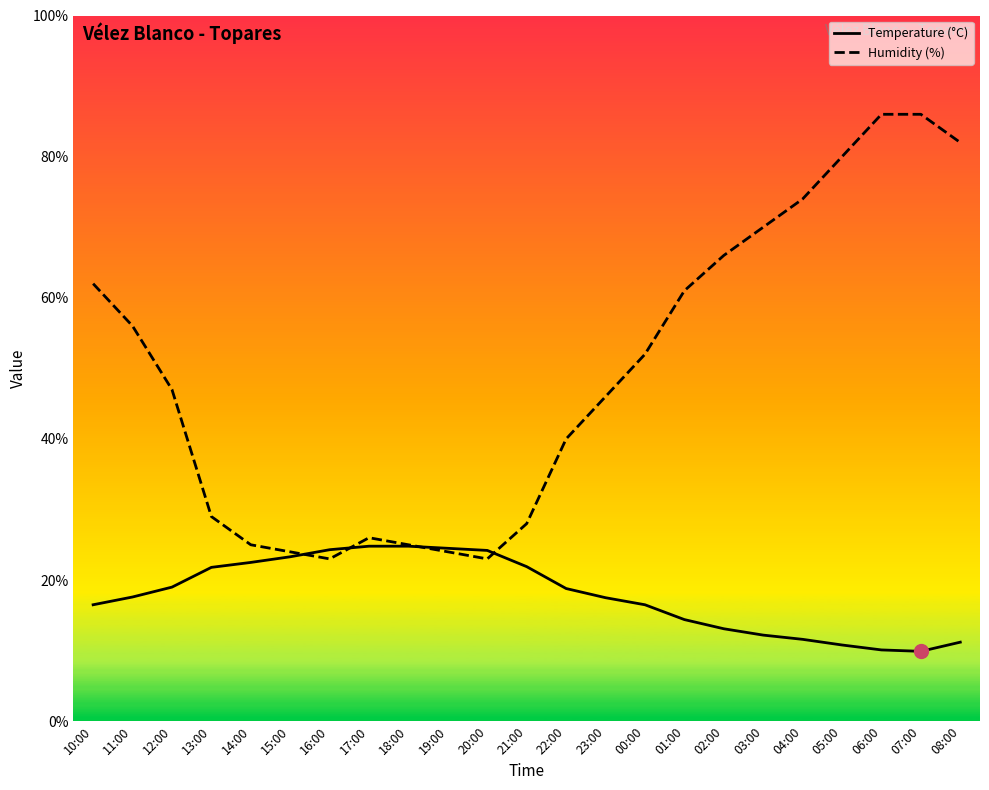

What is the sum of all Humidity (%) values?

1135.0